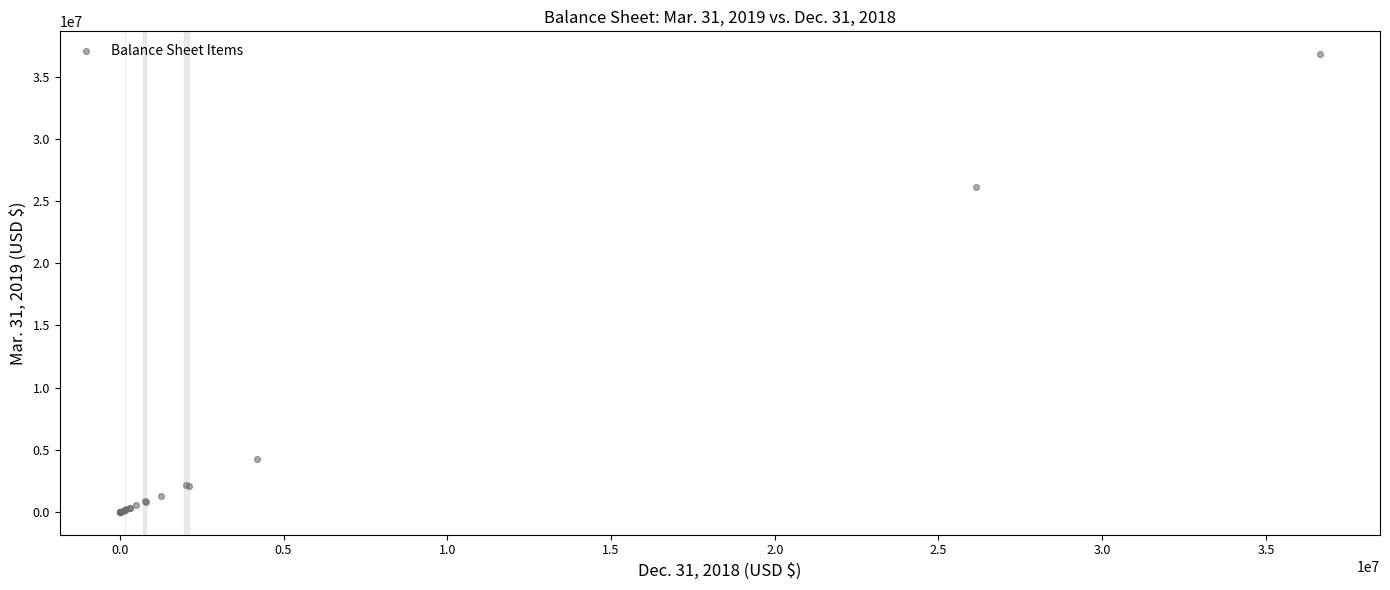

What Y value in the scatter plot is closest to 18422719?

26163607